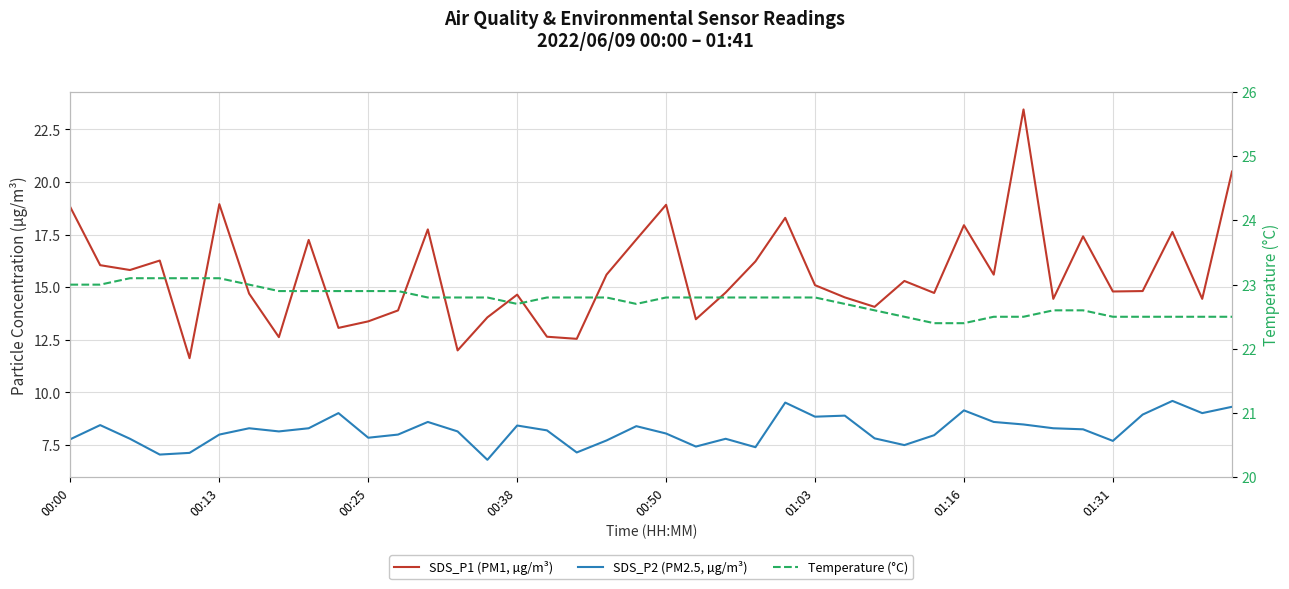

At which category does the chart reach its minimum across all series?

14